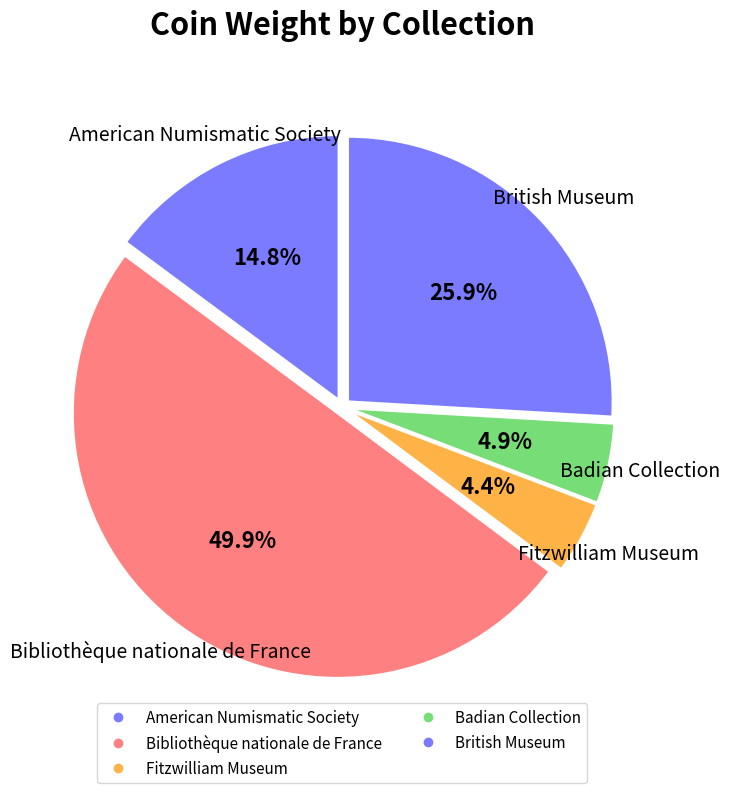

Which category has the smallest portion of the pie?

Fitzwilliam Museum